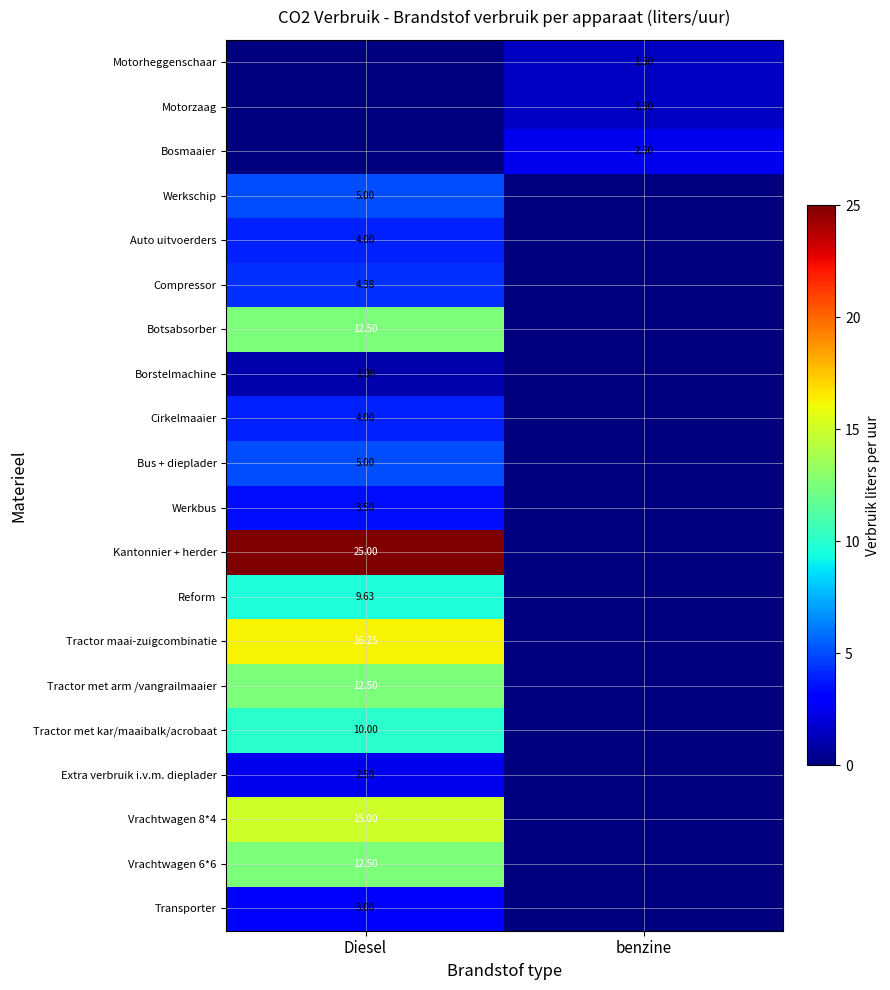

How many data points in Auto uitvoerders are less than 4?

1